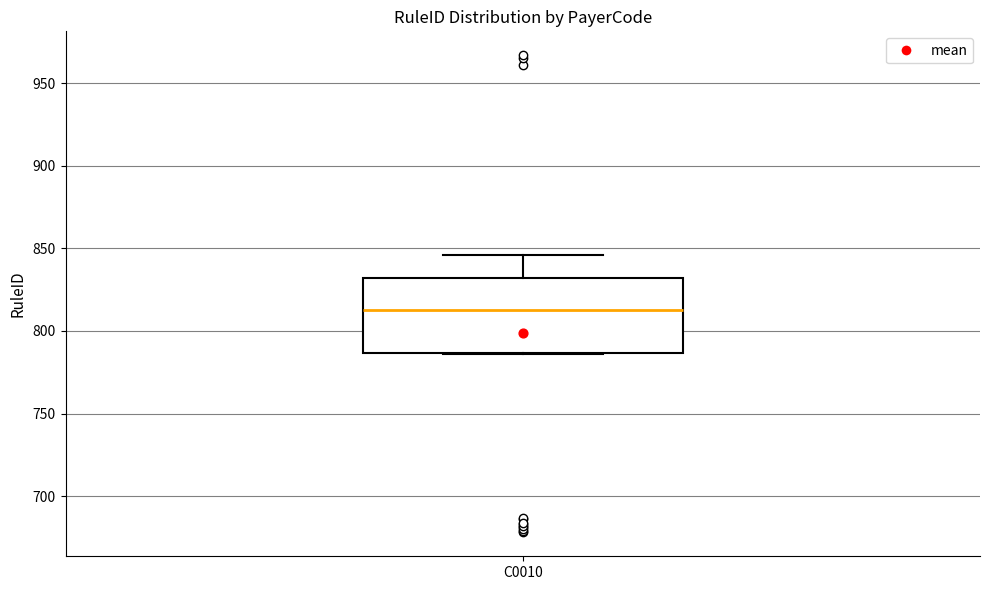

Where is the upper edge of the box for C0010 on the y-axis? The values are not printed on the chart, so give them approximately, as read against the axis.

830